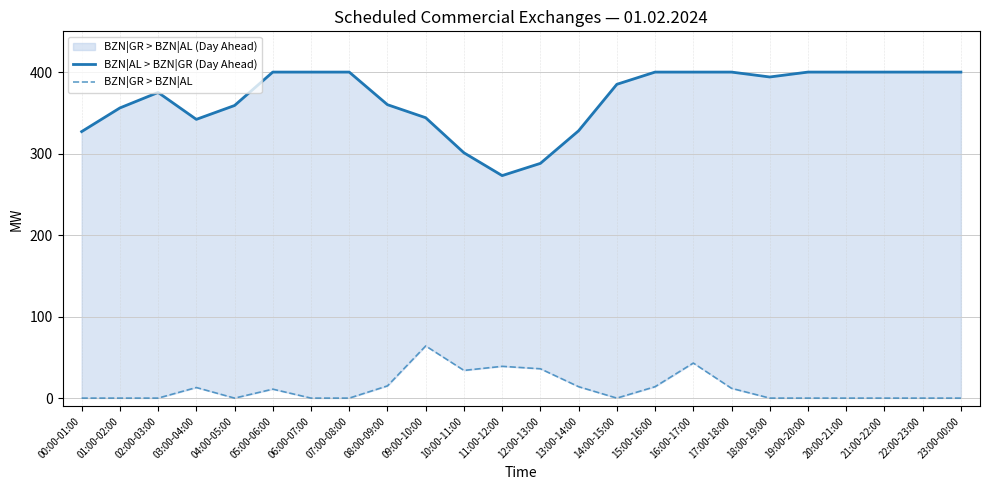

True or false: BZN|GR > BZN|AL has more than 0 interior local peaks.

True